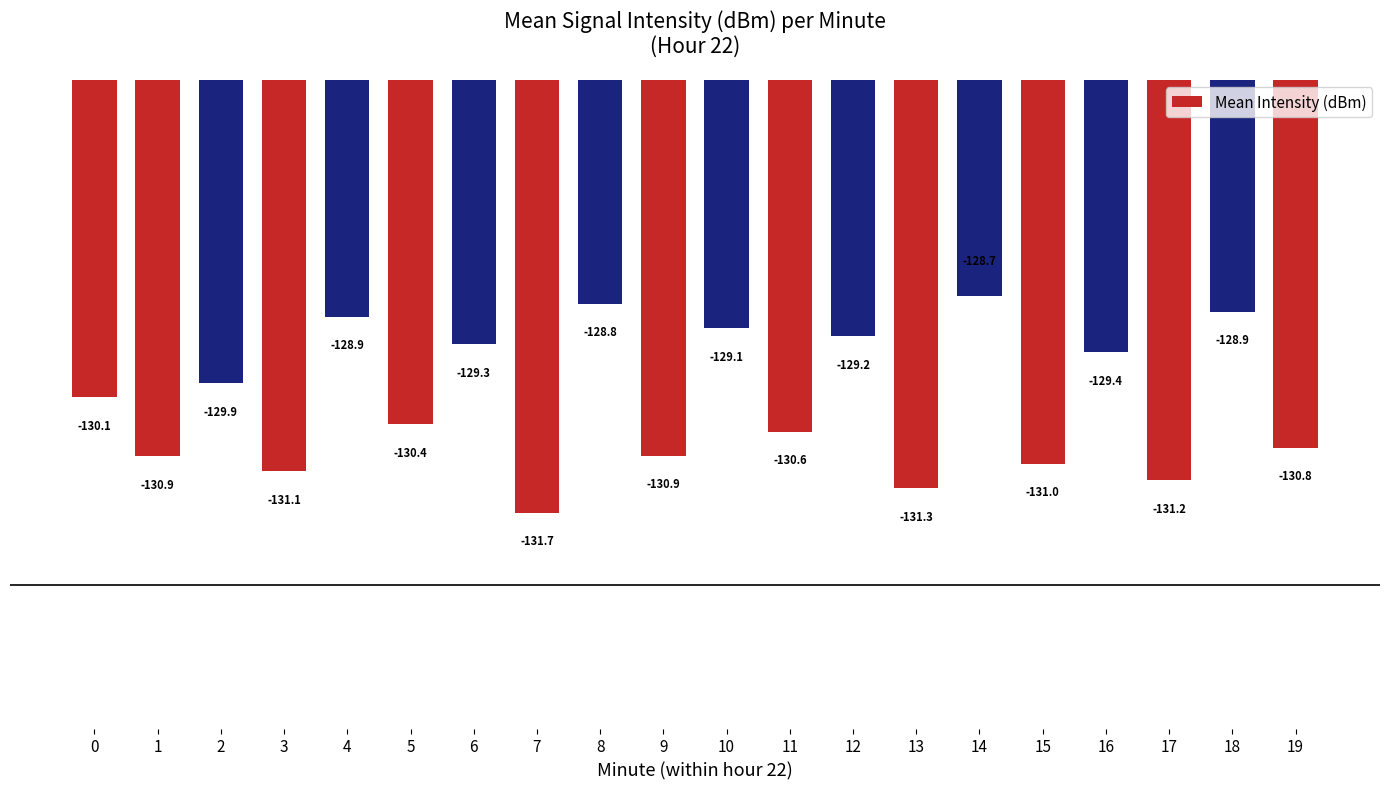

How many data points are less than -130?

11